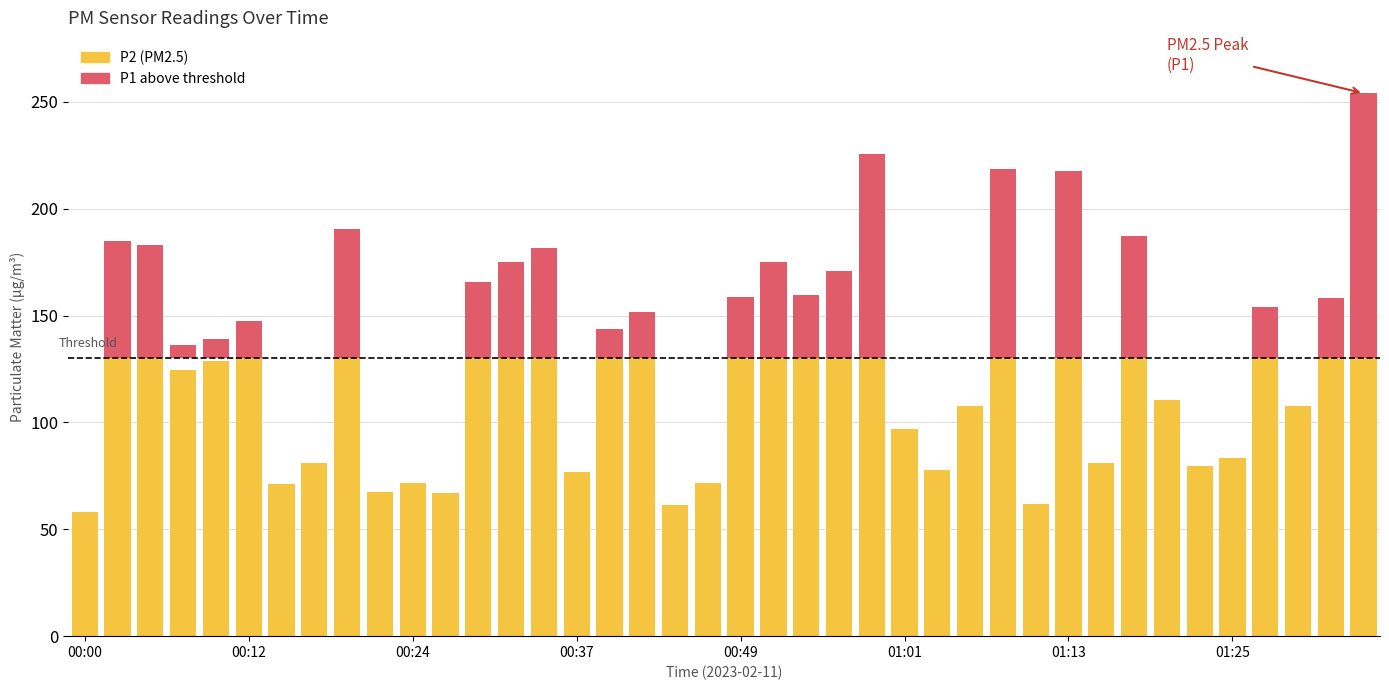

How many values in the P1 (above threshold) series are below 13?

20